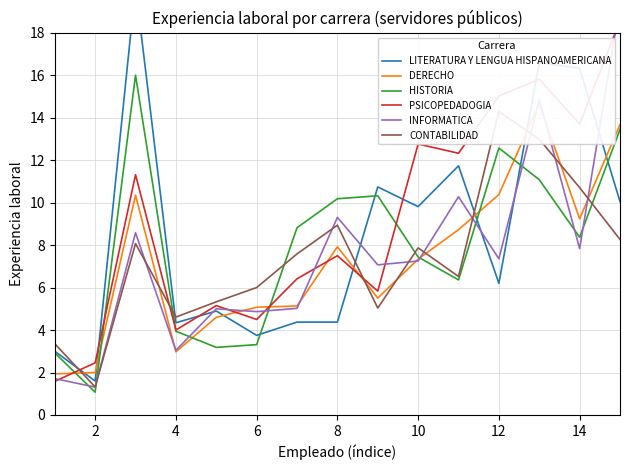

What is the greatest value displayed?

20.2